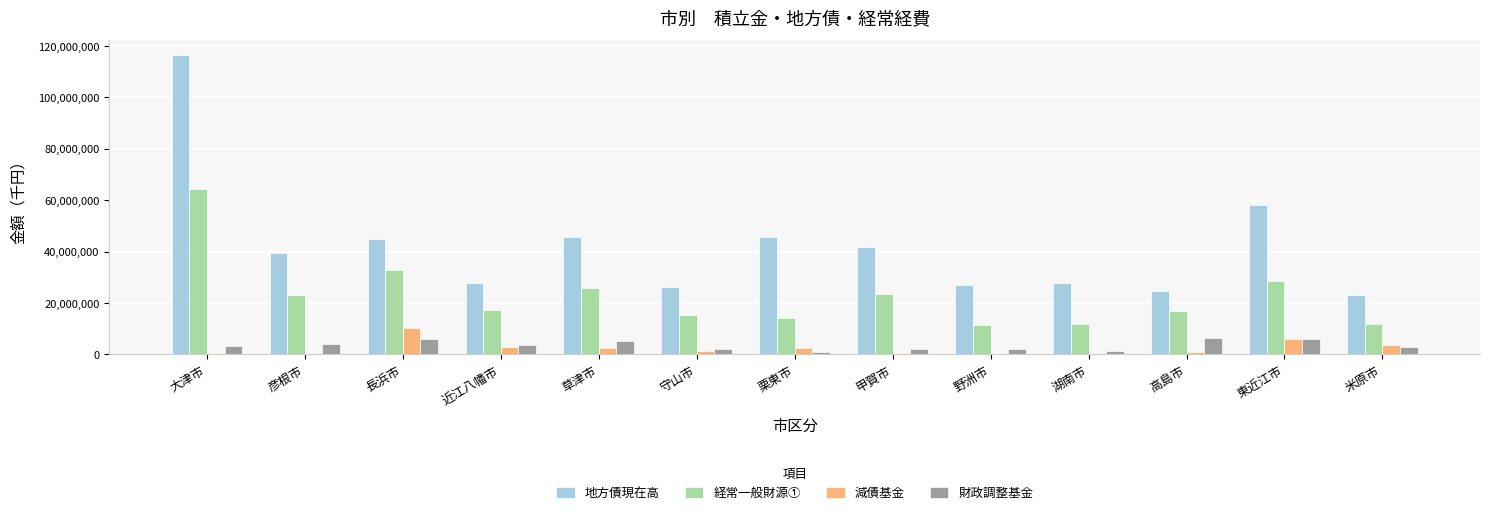

Which series changed the most between 東近江市 and 米原市?

地方債現在高